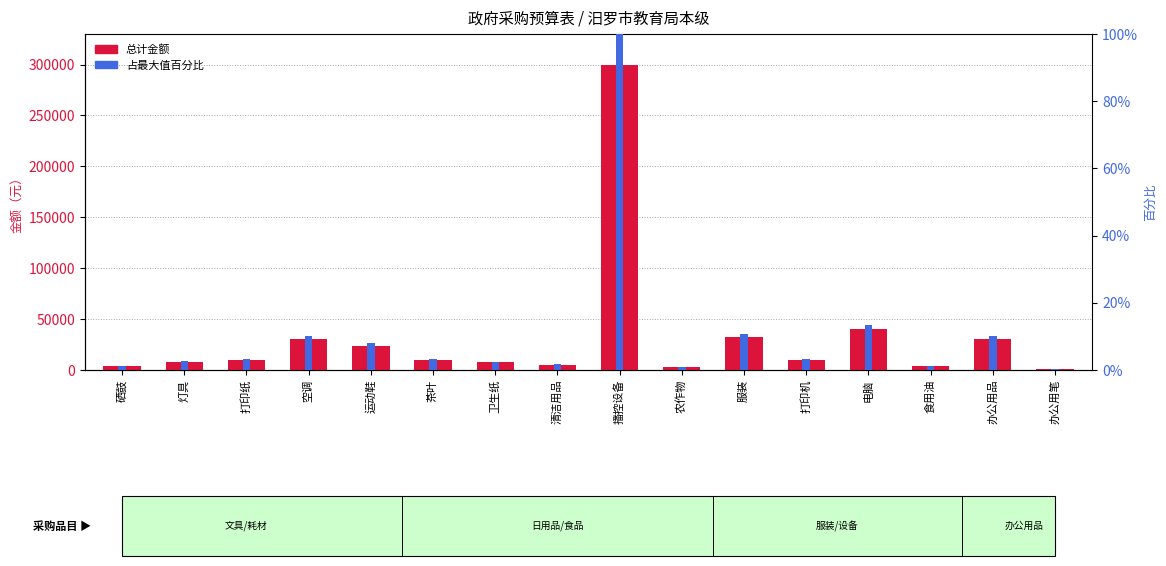

Is the value of 占最大值百分比 at 电脑 greater than the value of 总计(元) at 茶叶?

No